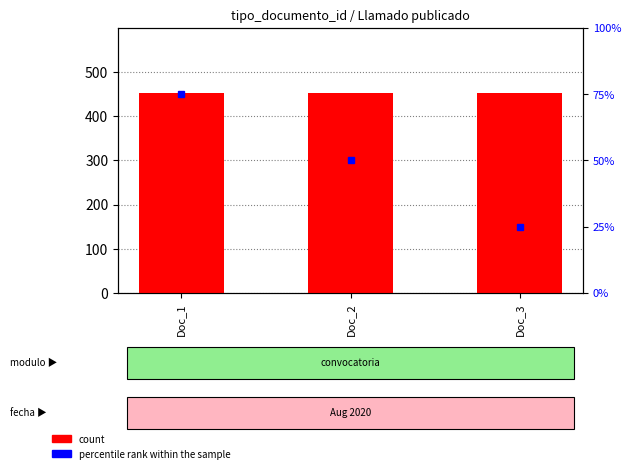

How many distinct data groups are displayed?

2